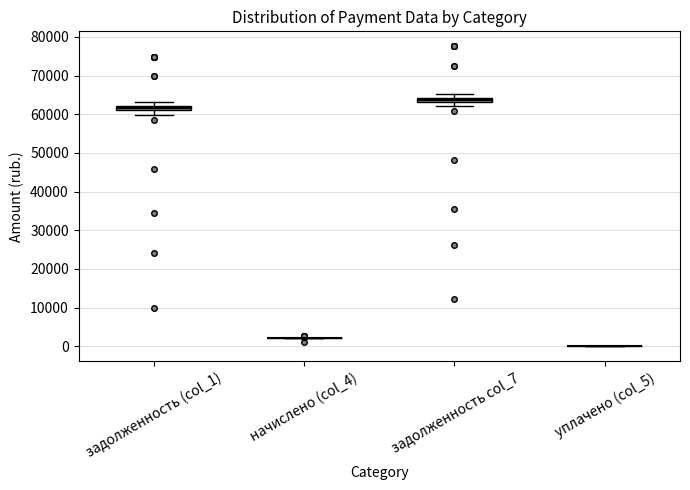

Where is the lower edge of the box for задолженность (col_1) on the y-axis? The values are not printed on the chart, so give them approximately, as read against the axis.

61000